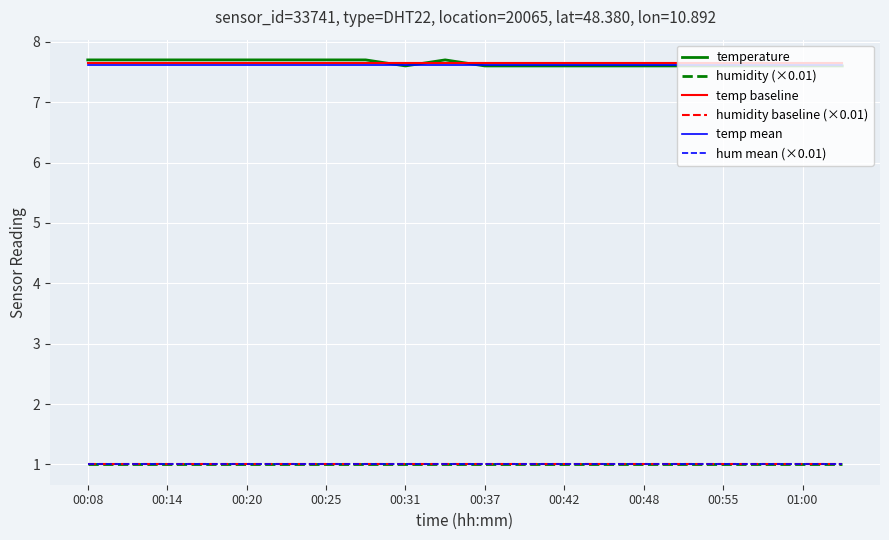

Does the chart have visible grid lines?

Yes